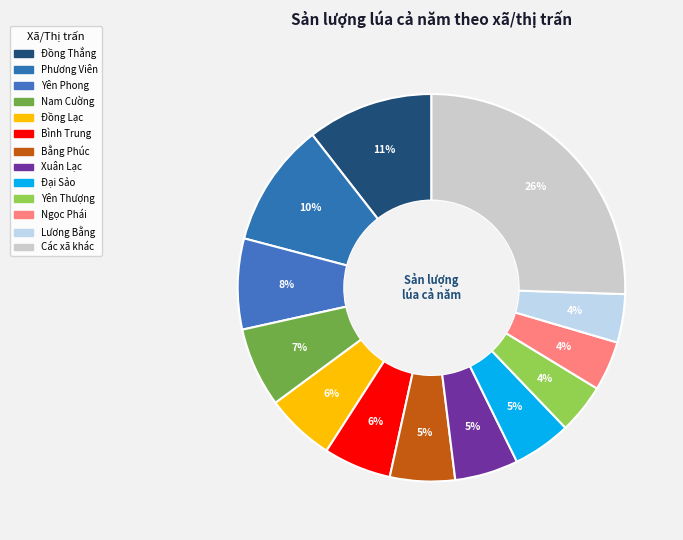

Count the number of slices in the pie.

13